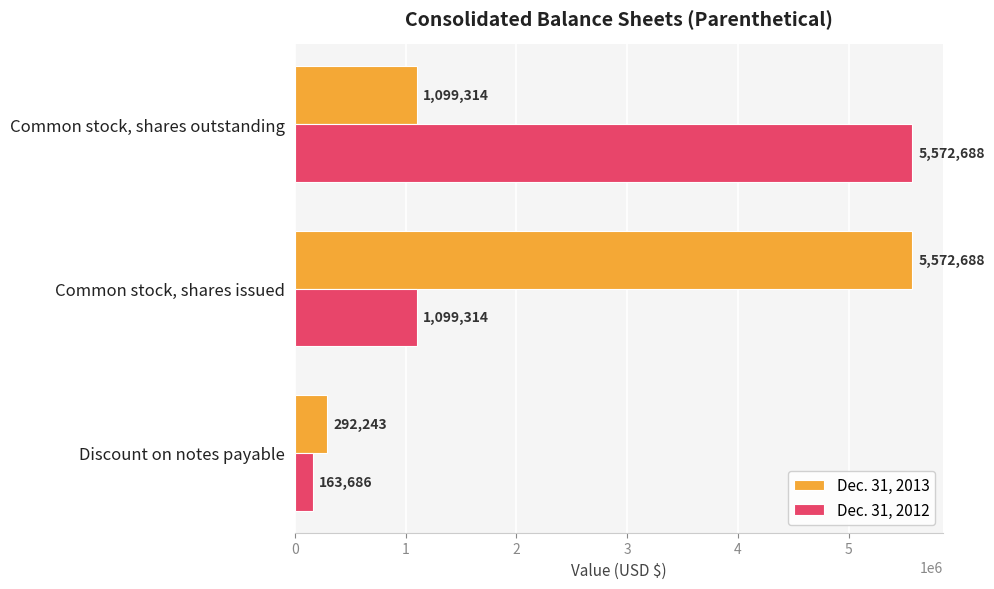

The value of Dec. 31, 2013 at Common stock, shares outstanding is 1542206. True or false?

False